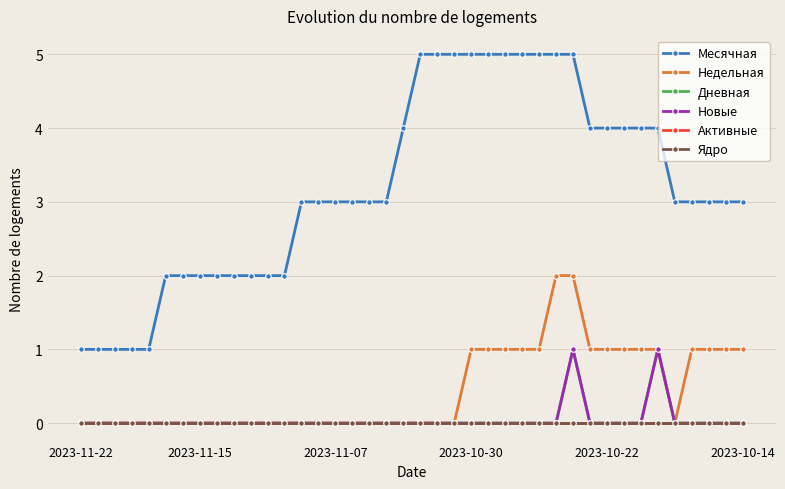

True or false: Новые and Ядро cross at least once.

False